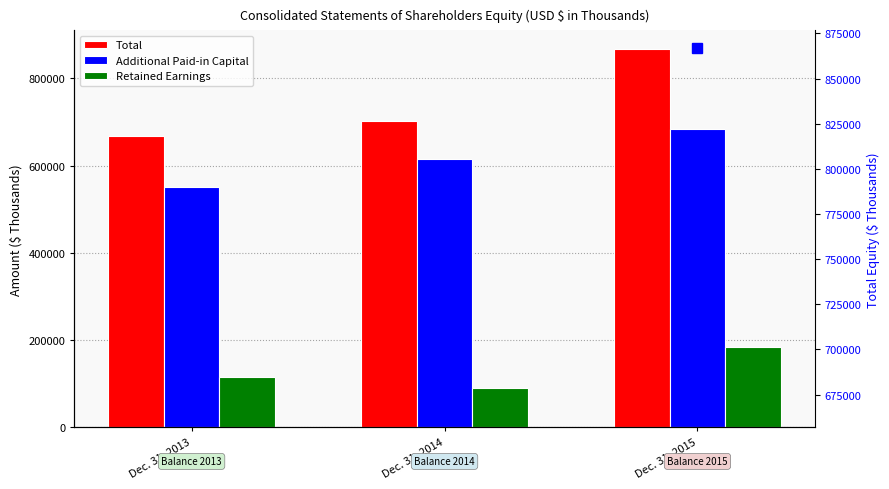

What is the approximate value of Total at Dec. 31, 2013, to the nearest 100?

666800